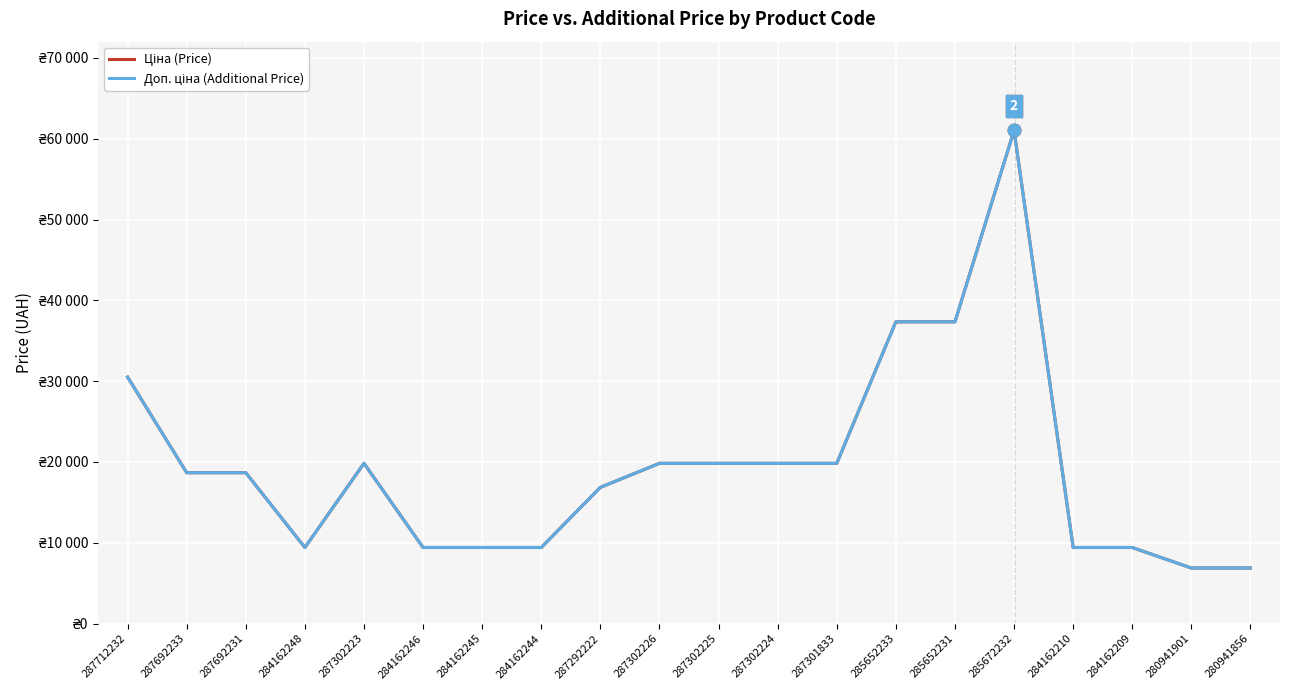

True or false: Доп. ціна (Additional Price) has a value of 19831.1 at 287302225.

True